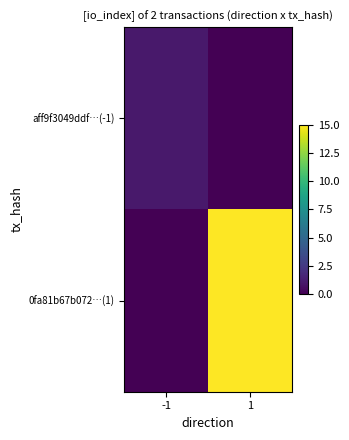

Which series has the largest total across all categories?

0fa81b67b072…(1)